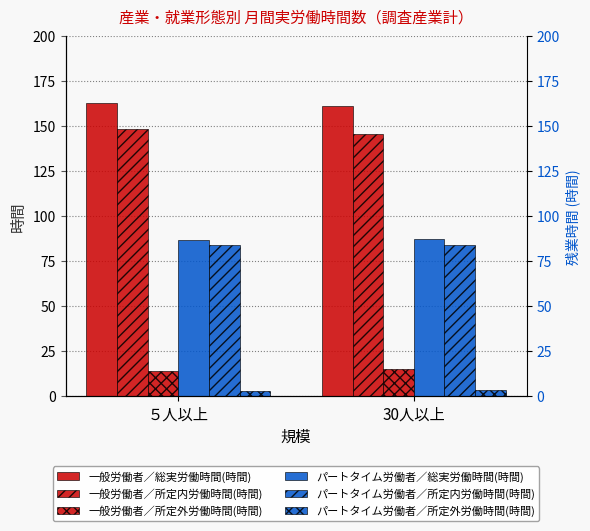

How many categories are shown in the chart?

2